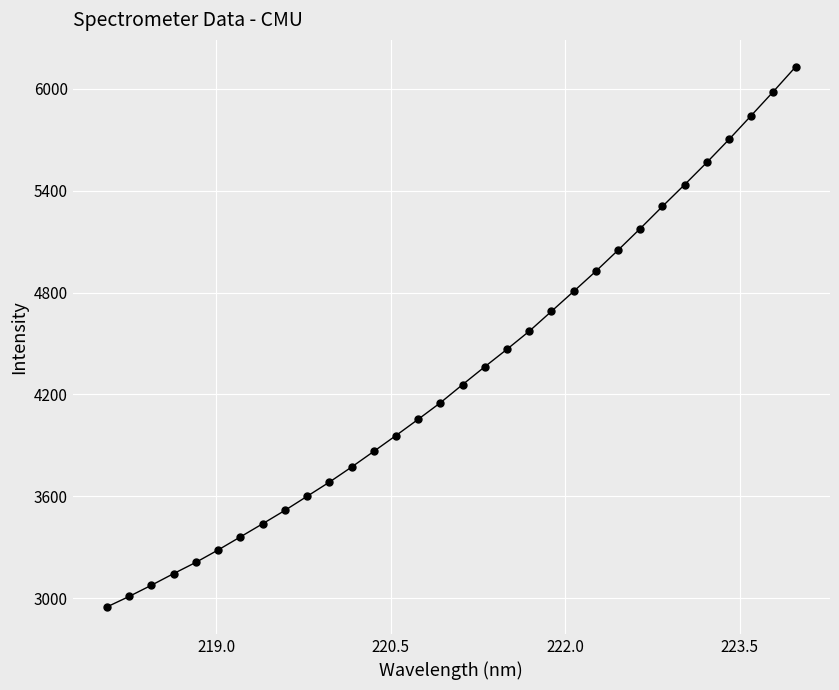

What is the minimum value shown in the chart?

2948.6